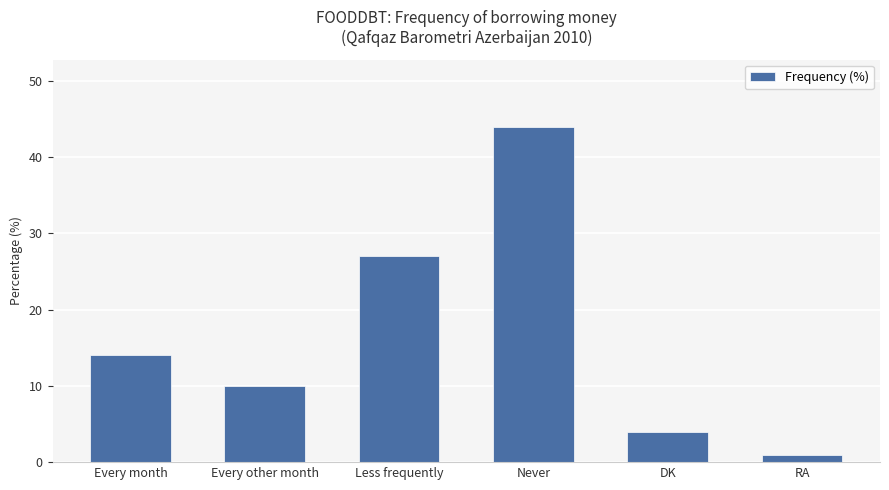

What is the change in value from Never to DK?

-40